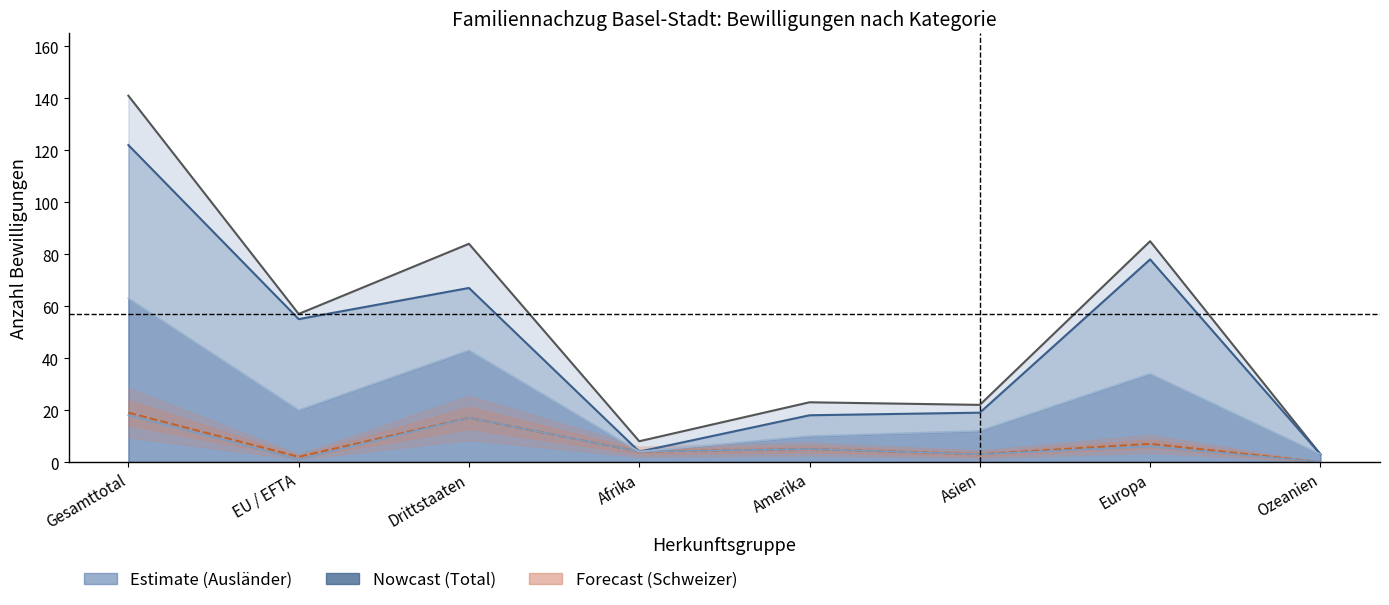

The value of Ehepartner/-innen (Ausl) at Asien is 12. True or false?

True